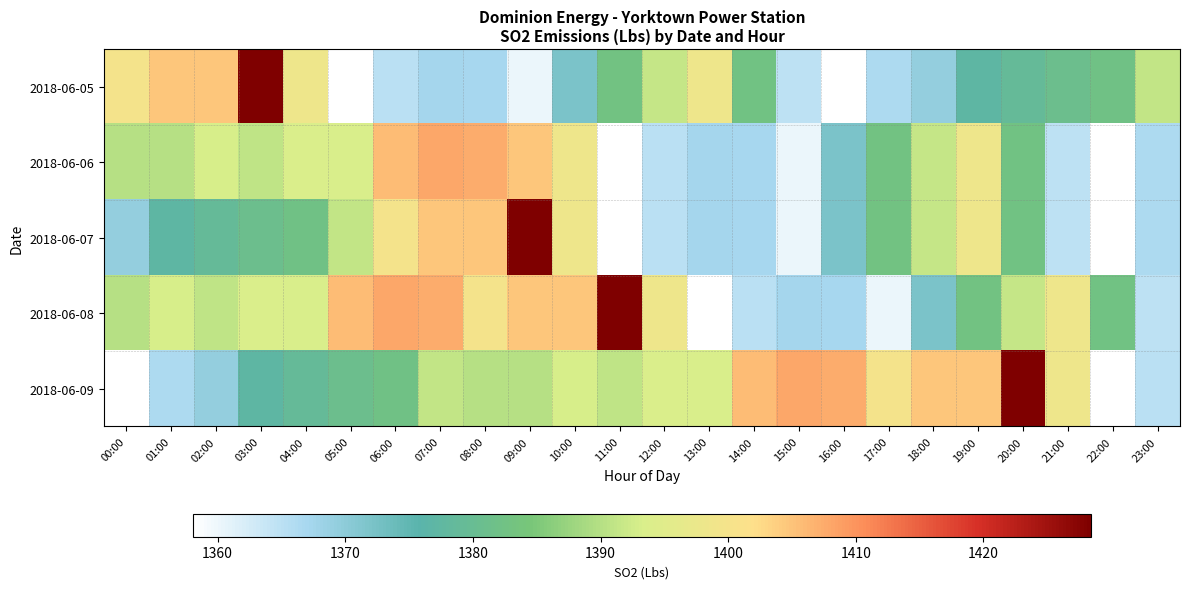

Which label corresponds to the smallest value in the chart?

05:00